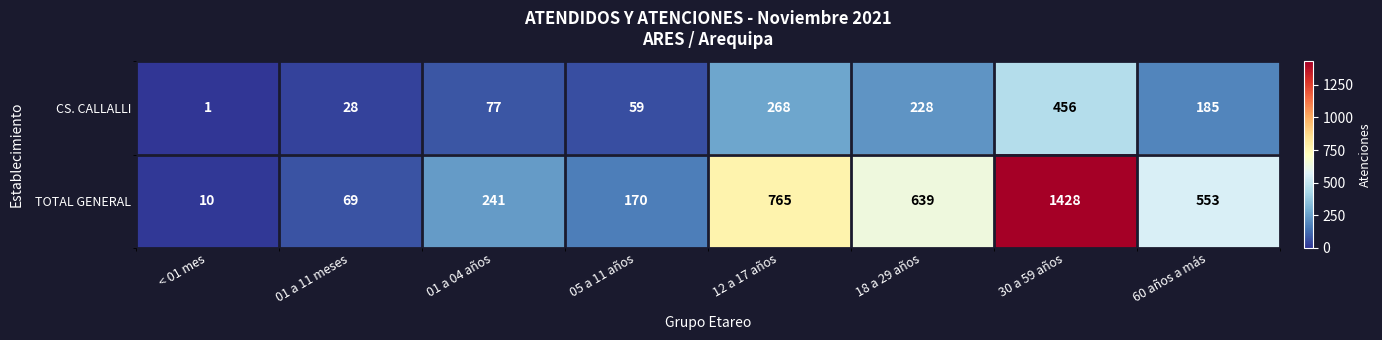

What is the average value of the CS. CALLALLI series?

163